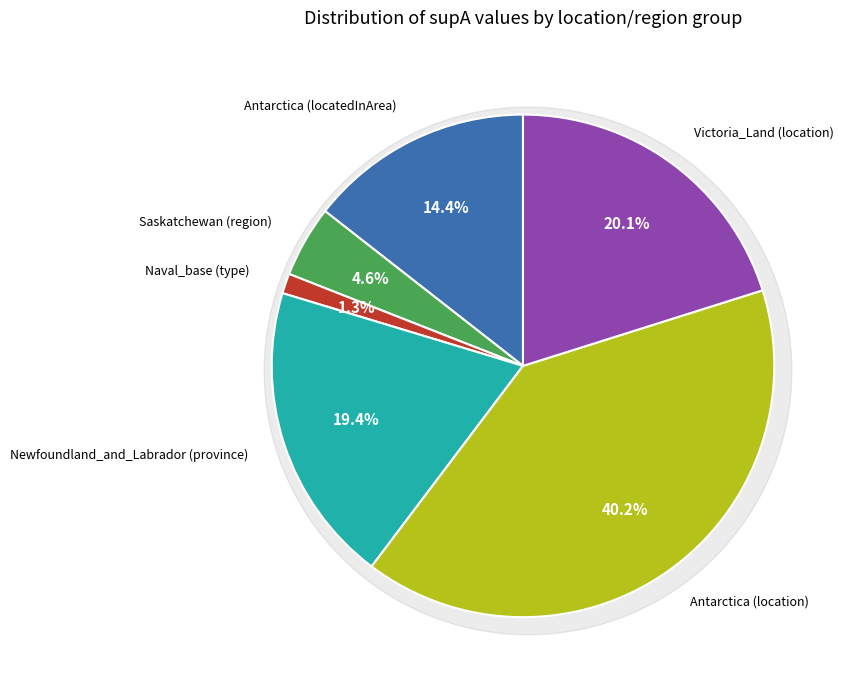

Is there any slice that represents more than half of the pie?

No